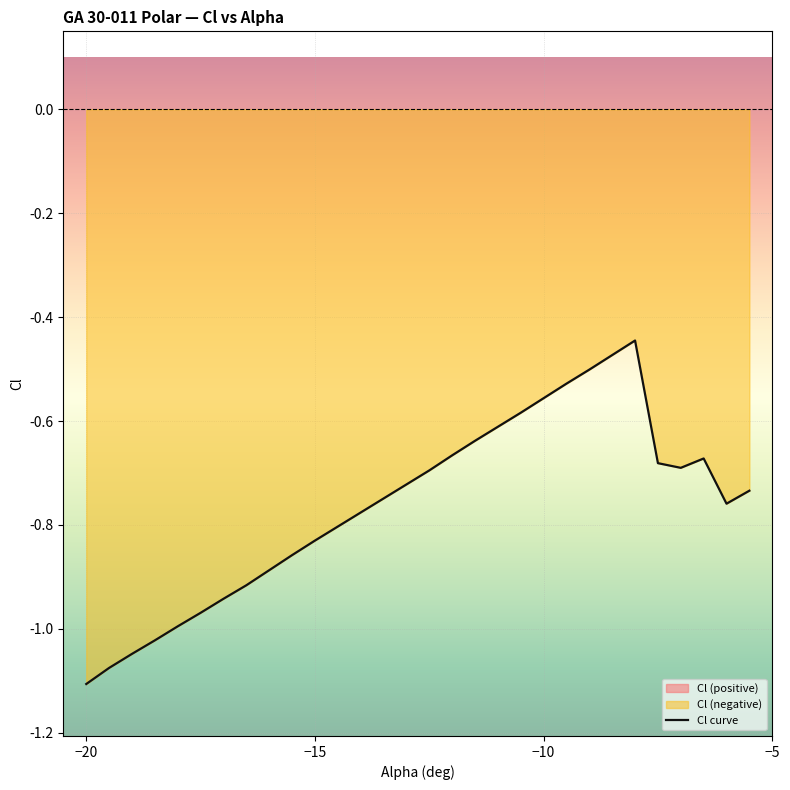

Which category has the lowest value in the Cl curve series?

−20